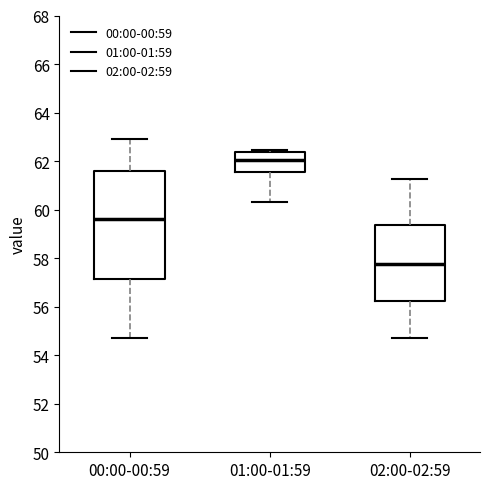

Where does the lower whisker of the box for 01:00-01:59 end on the y-axis? The values are not printed on the chart, so give them approximately, as read against the axis.

60.4